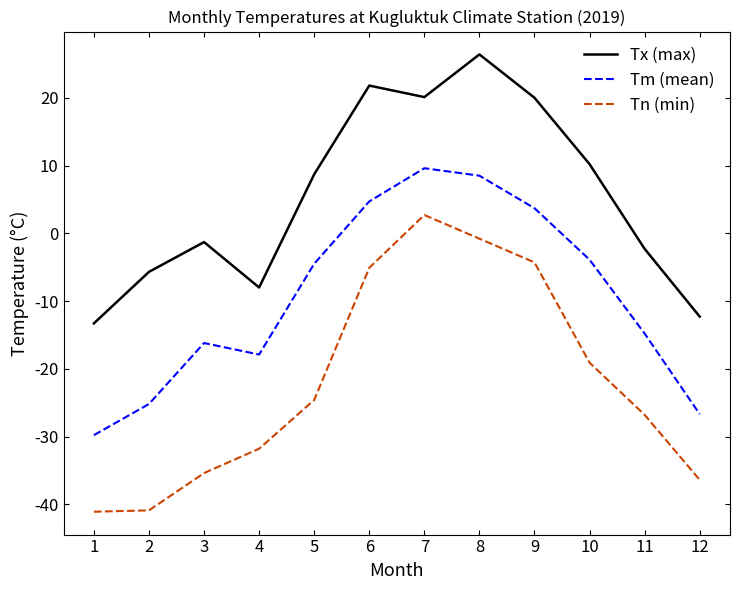

What is the difference between the Tm (mean) values at 6 and 4?

22.6